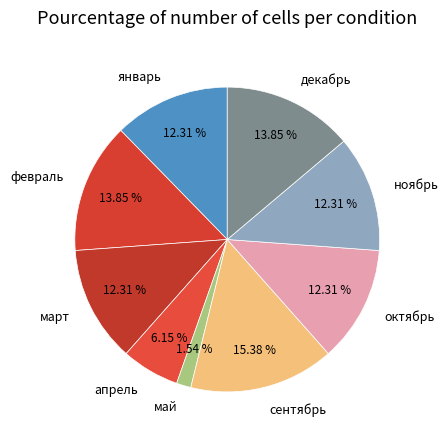

How many slices are in this pie chart?

9